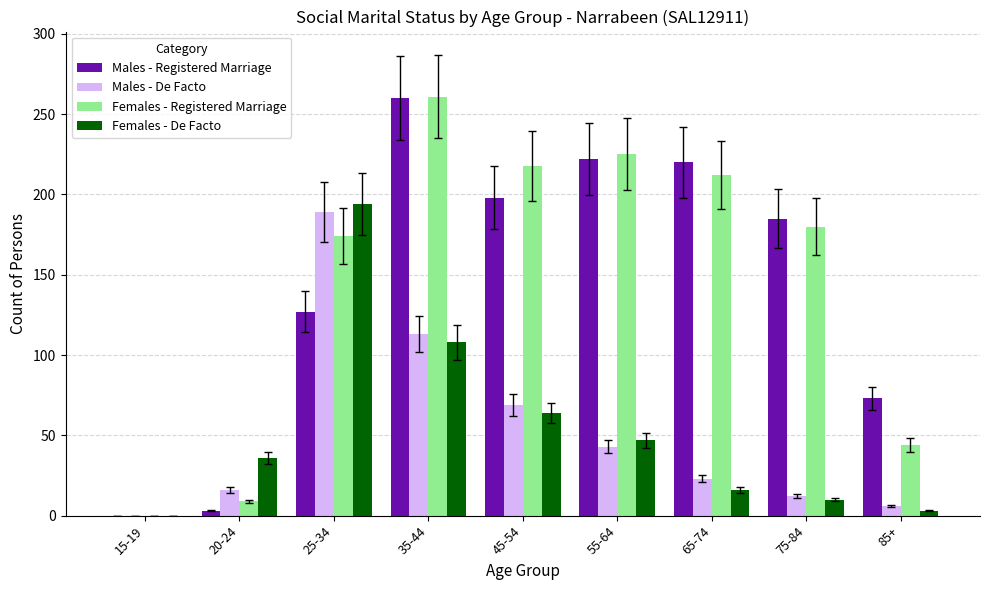

How many distinct data groups are displayed?

4